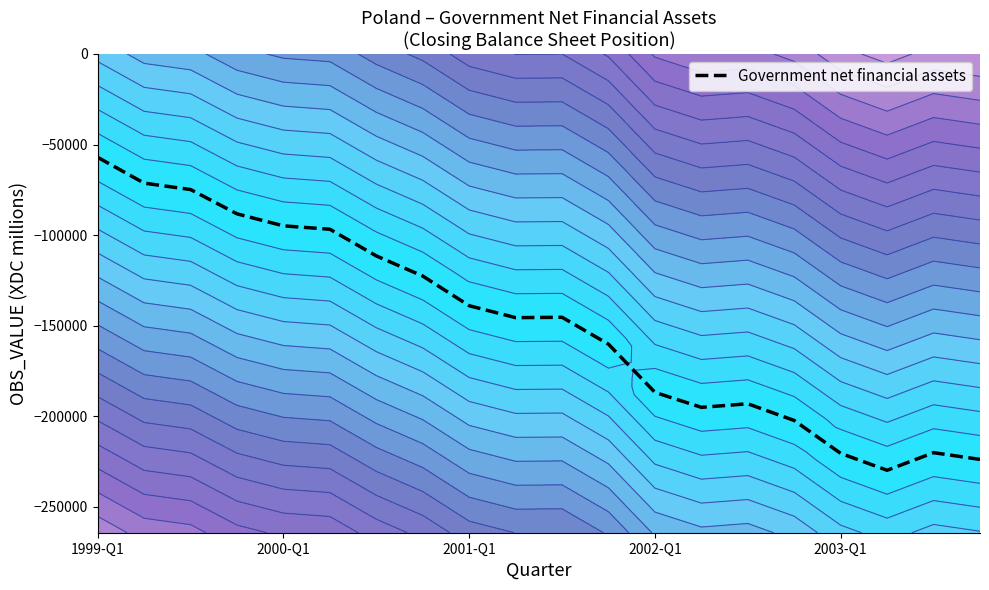

What is the lowest value of the Government net financial assets series?

-229795